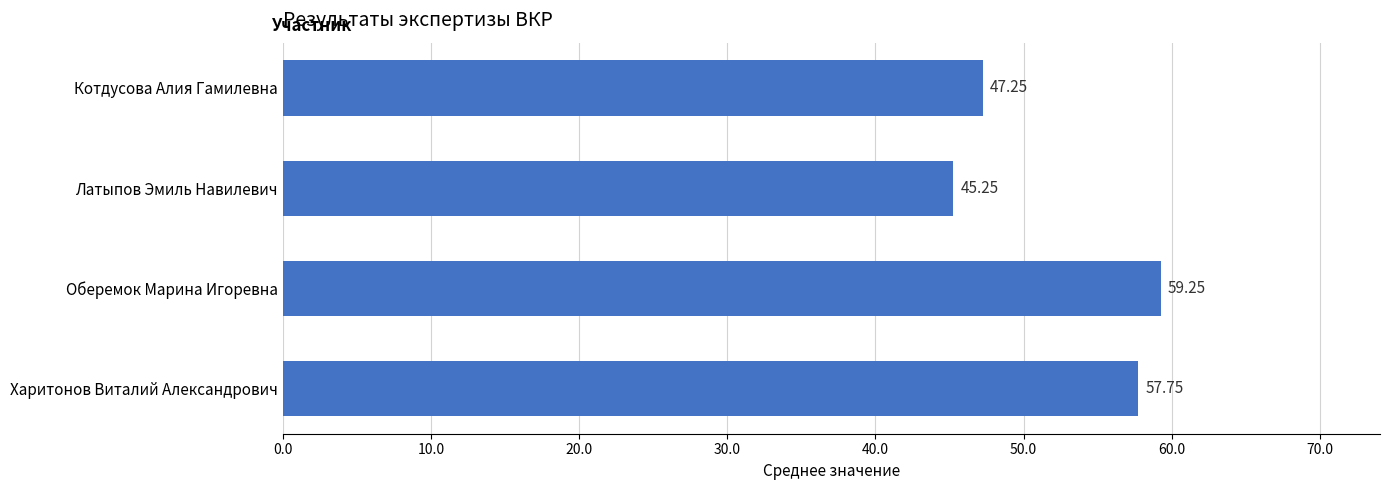

Which has a higher value, Оберемок Марина Игоревна or Харитонов Виталий Александрович?

Оберемок Марина Игоревна